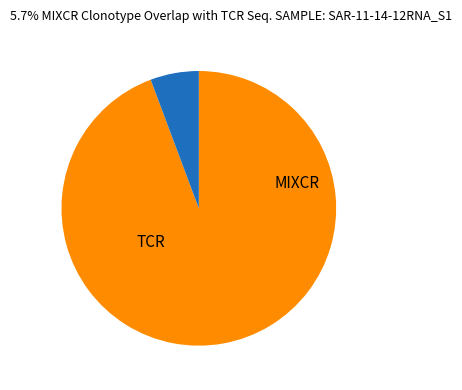

Does any single category account for the majority?

Yes